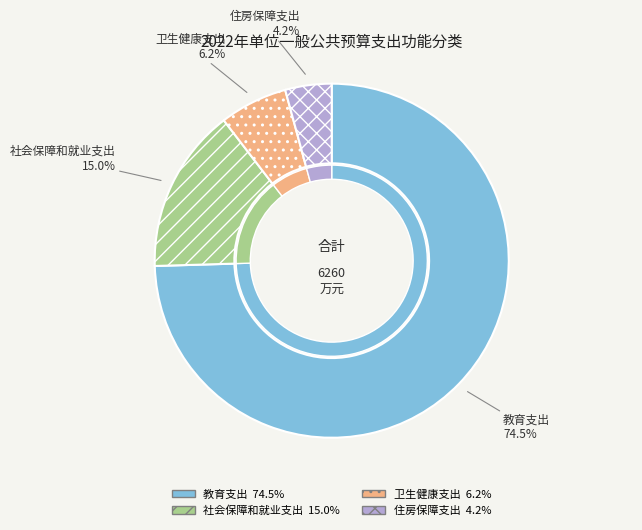

What percentage is the 卫生健康支出 slice, to the nearest percent?

6%